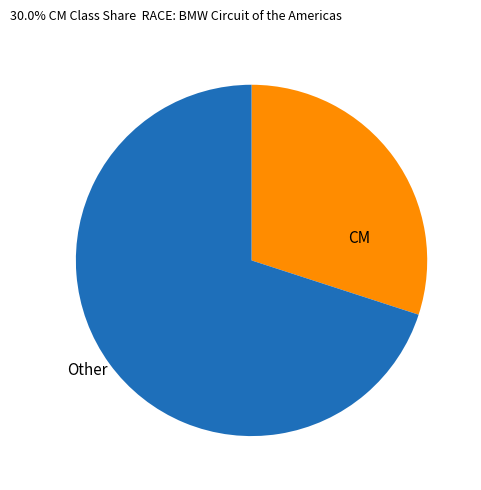

Is there a majority slice in this chart?

Yes